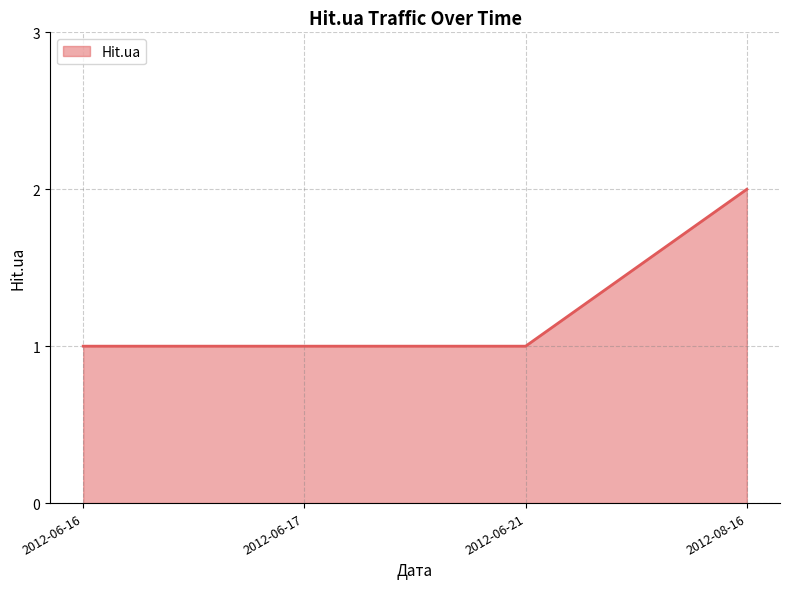

What position from the right is 2012-06-21?

2